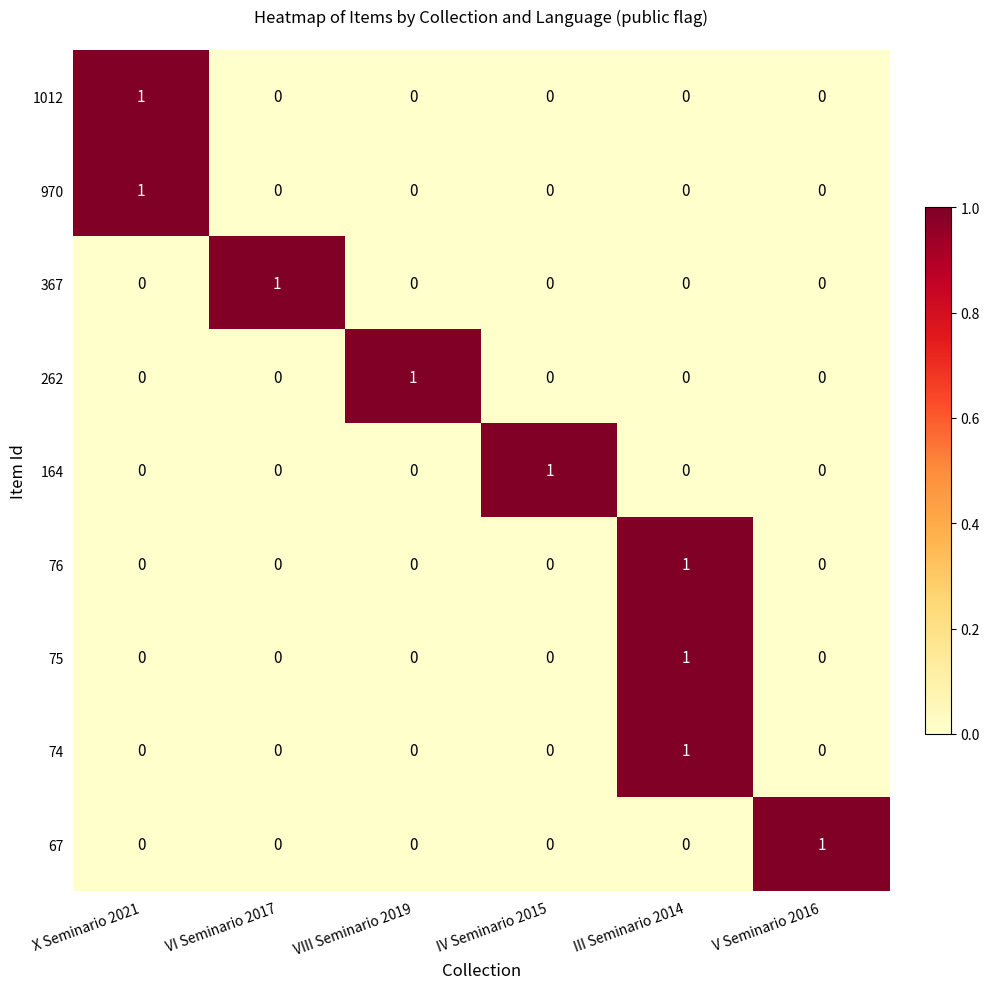

What is the total value across all series at III Seminario 2014?

3